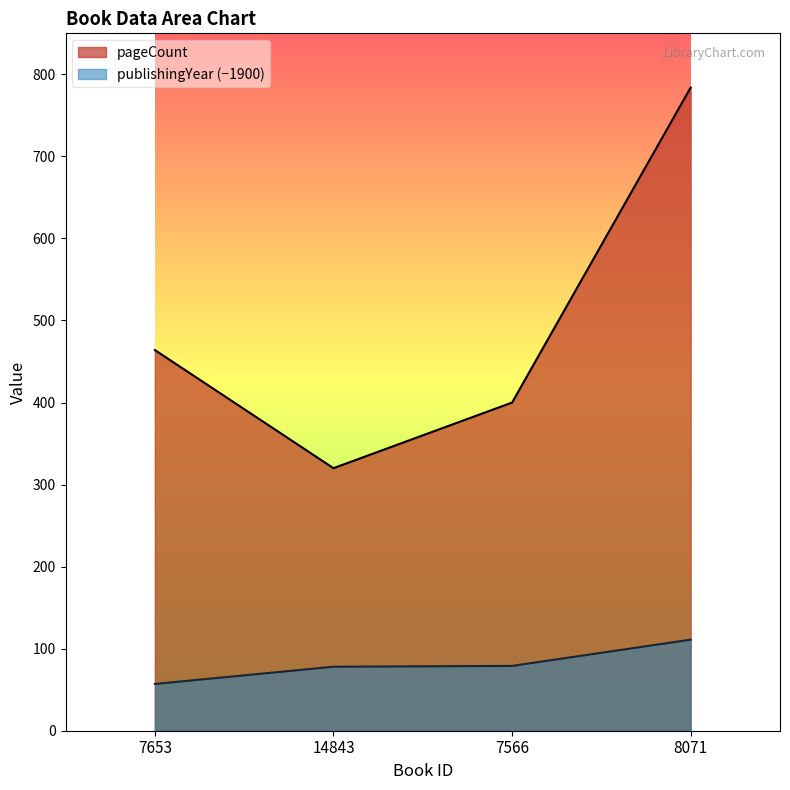

Where is publishingYear nearest to the value 84?

7566